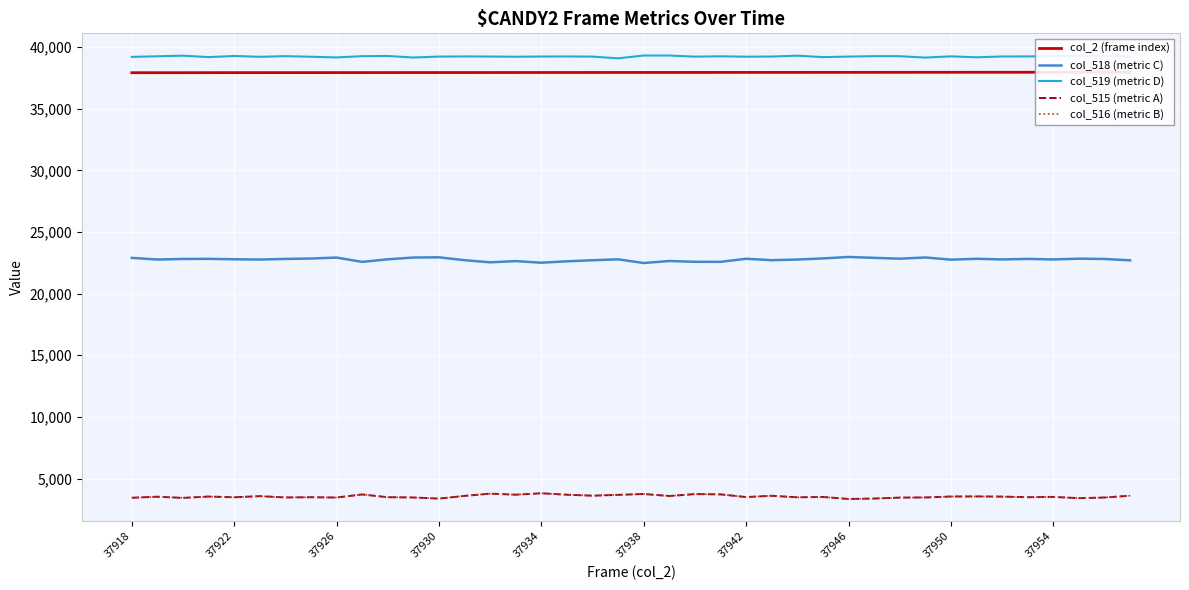

What is the maximum value for col_516 (metric B)?

3801